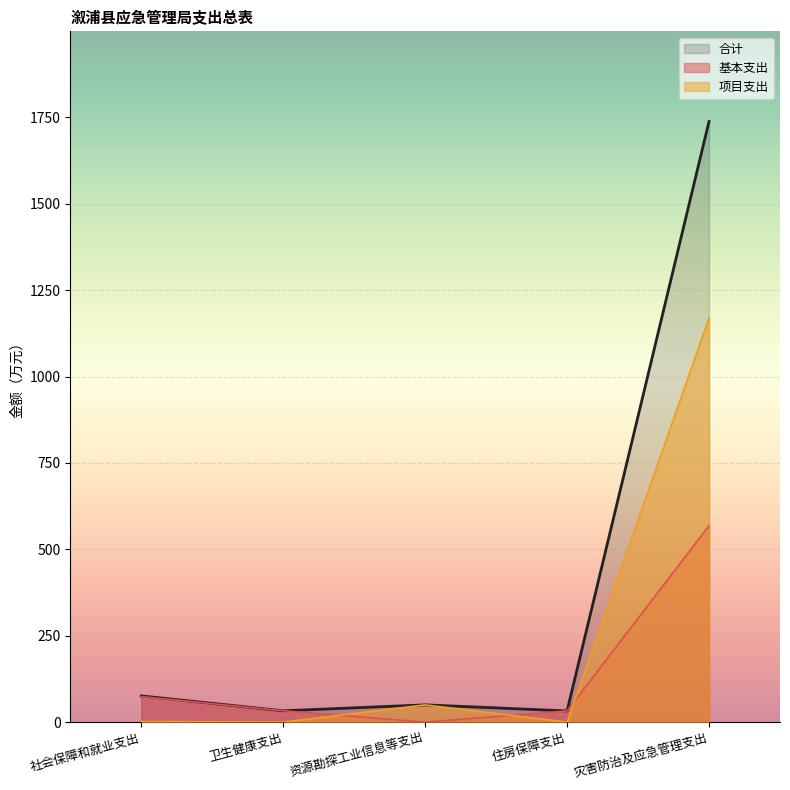

Is it true that 项目支出 equals 0.0 at 住房保障支出?

True